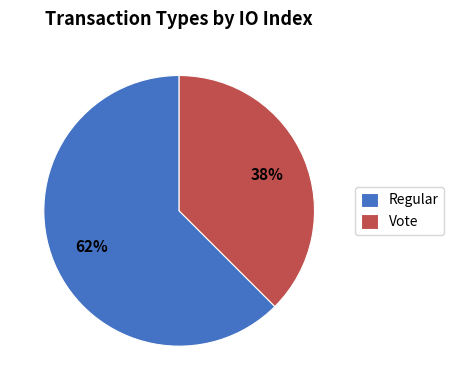

Combined, do Regular and Vote account for over 50%?

Yes